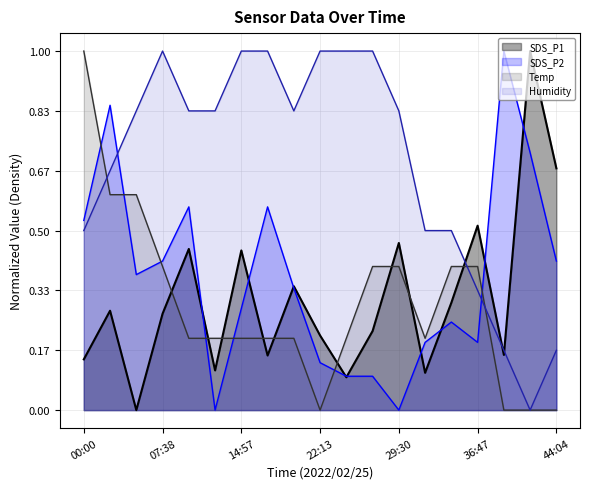

Does the chart display data point markers on the line(s)?

No